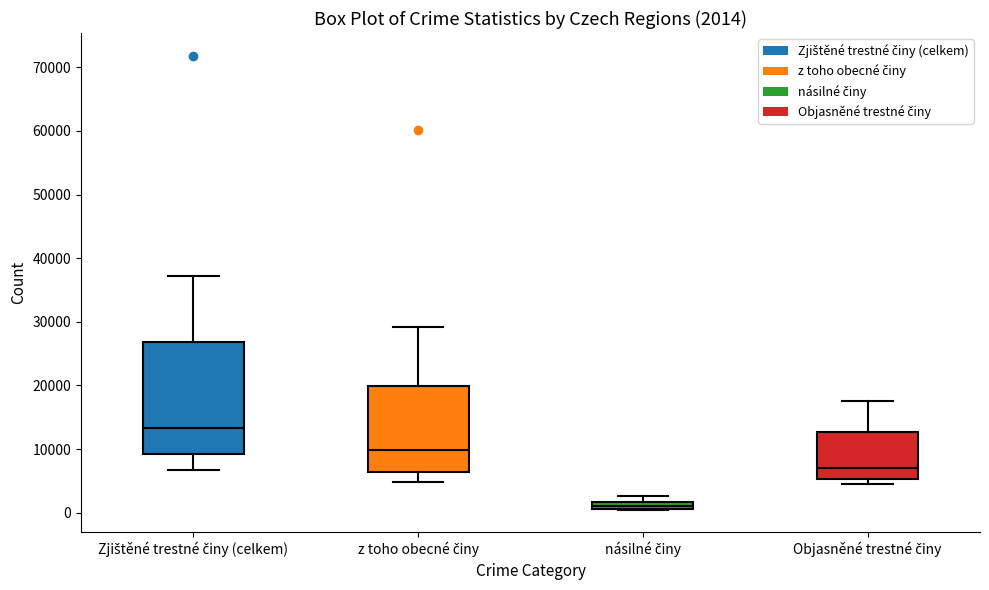

Which box's median line is the highest?

Zjištěné trestné činy (celkem)